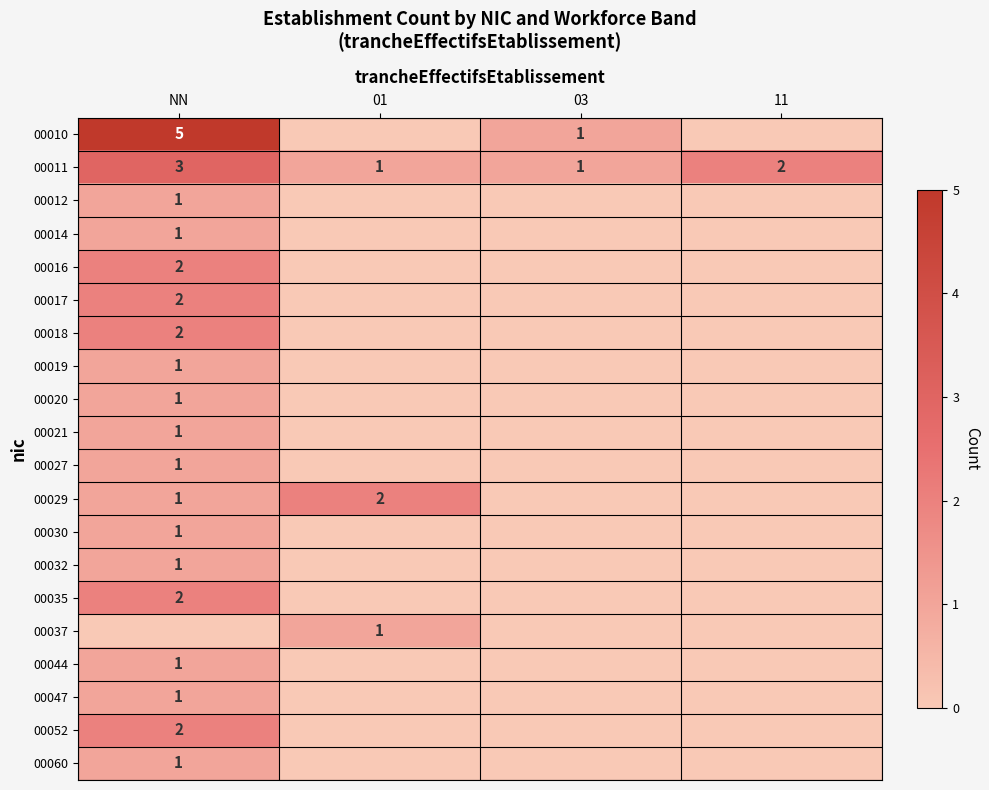

Is it true that 00021 equals 0 at 03?

True